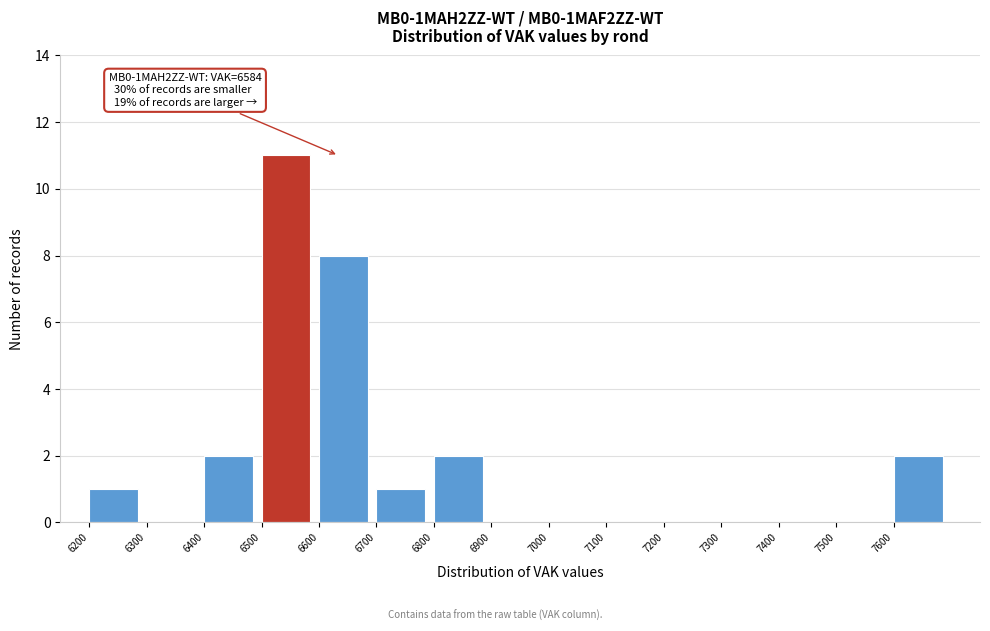

Over which range of the x-axis is the bar tallest?

6500 to 6600